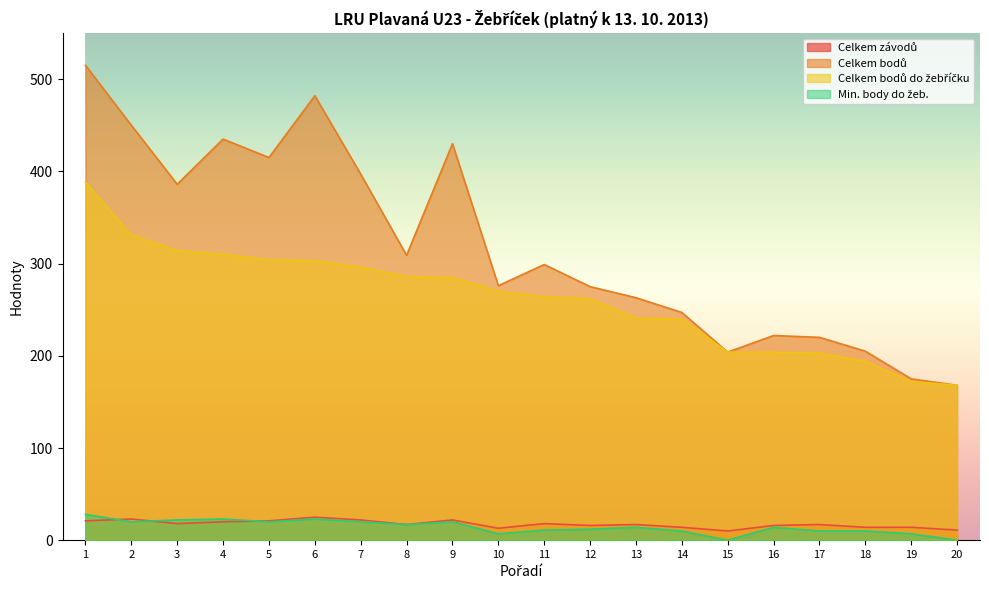

Count the number of categories in the chart.

20